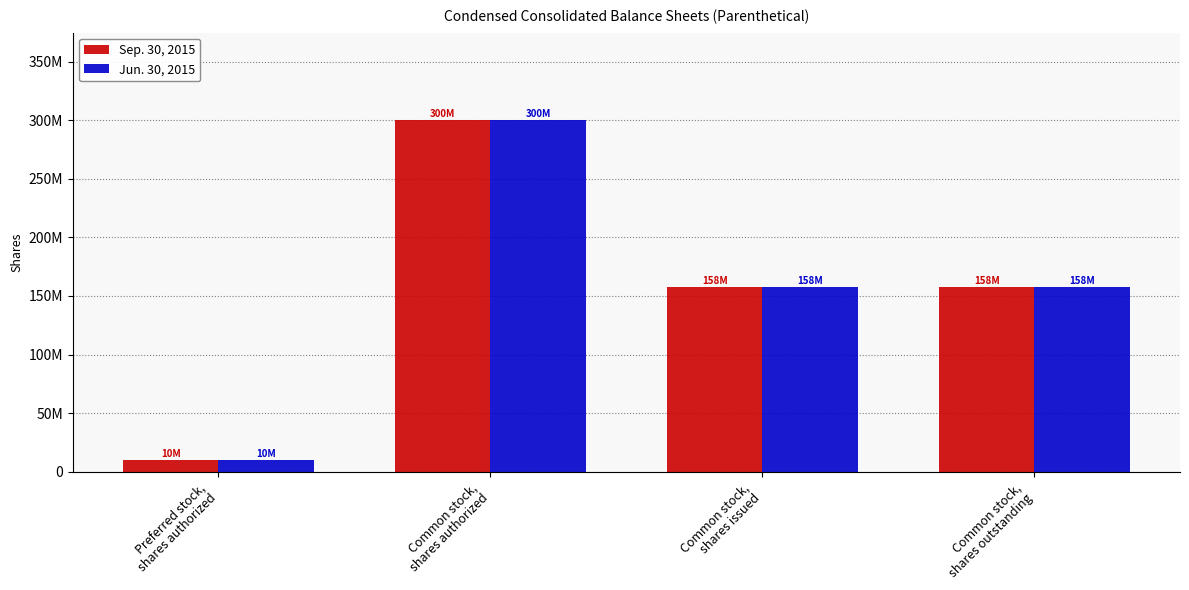

What is the minimum value for Sep. 30, 2015?

10000000